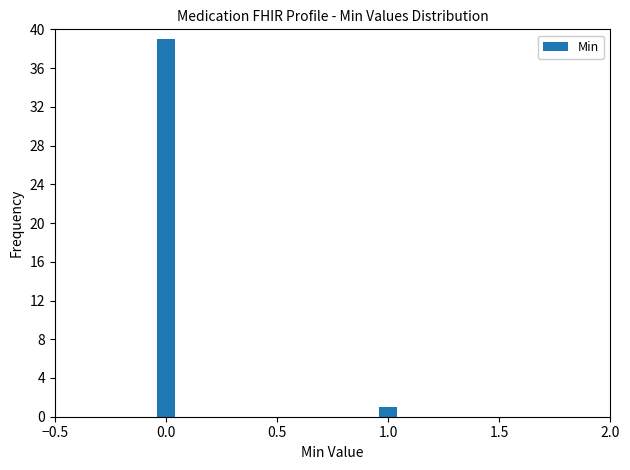

Reading left to right, what are all the values shown in this chart?

39	1